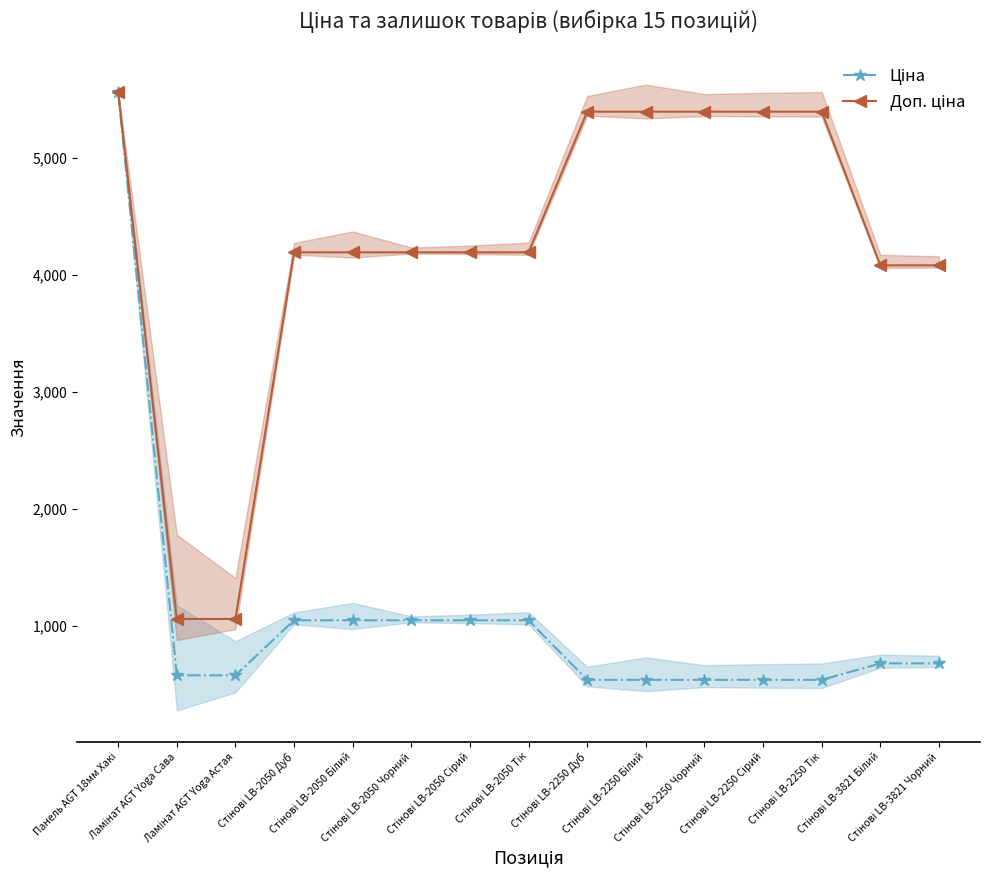

Which series has the largest range (max minus min)?

Ціна